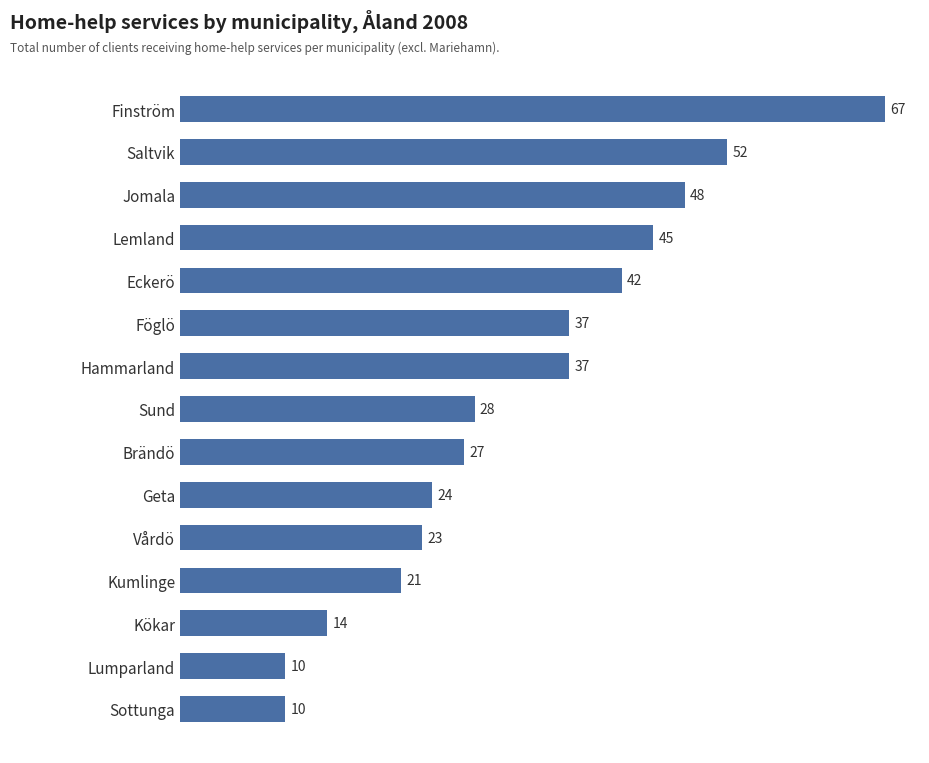

How many data points are less than 28?

7